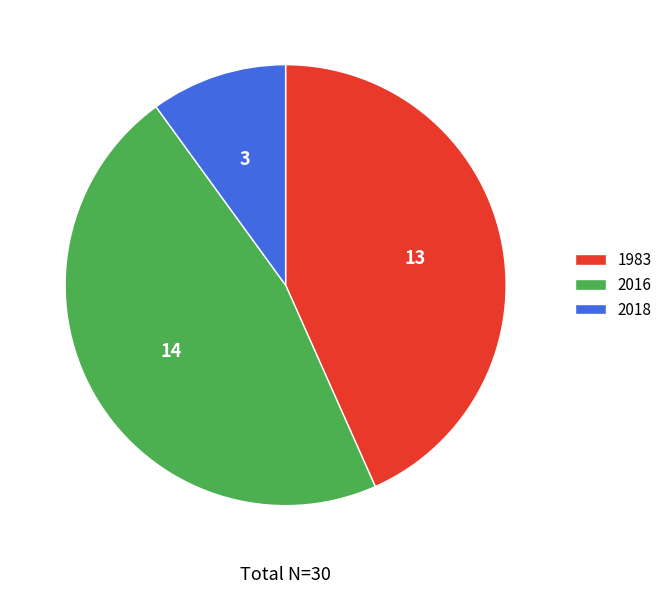

What is the largest slice in the pie chart?

2016